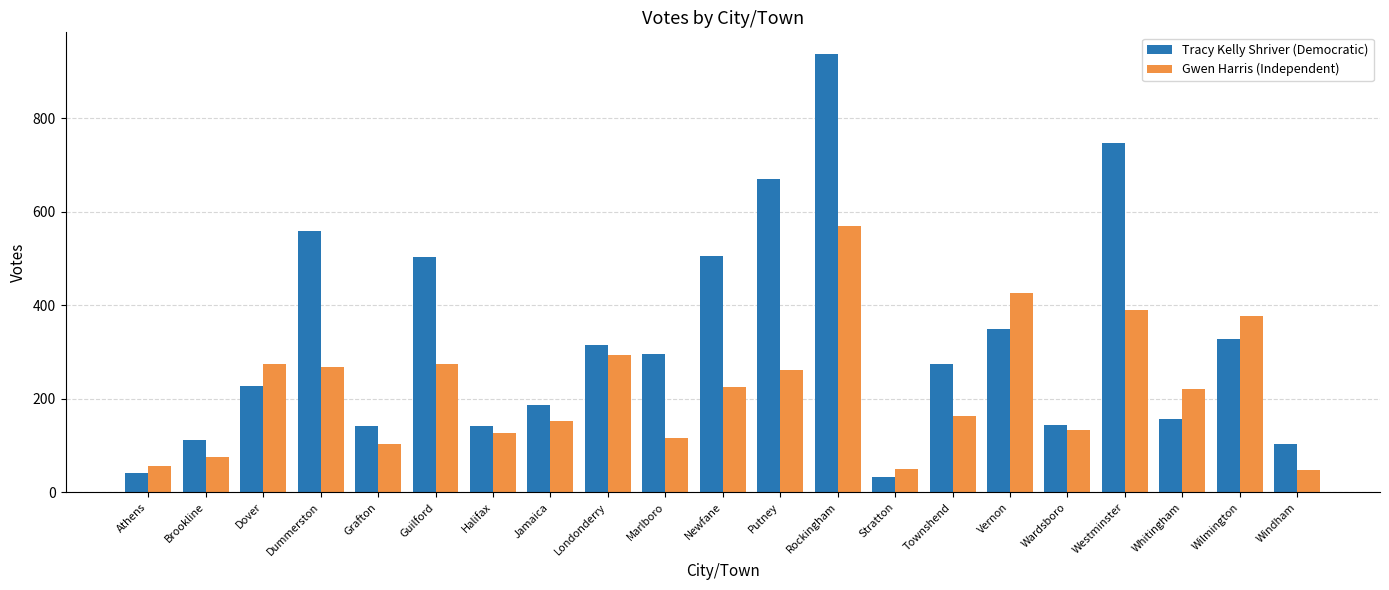

What is the difference between the second highest and minimum values in the Gwen Harris (Independent) series?

378